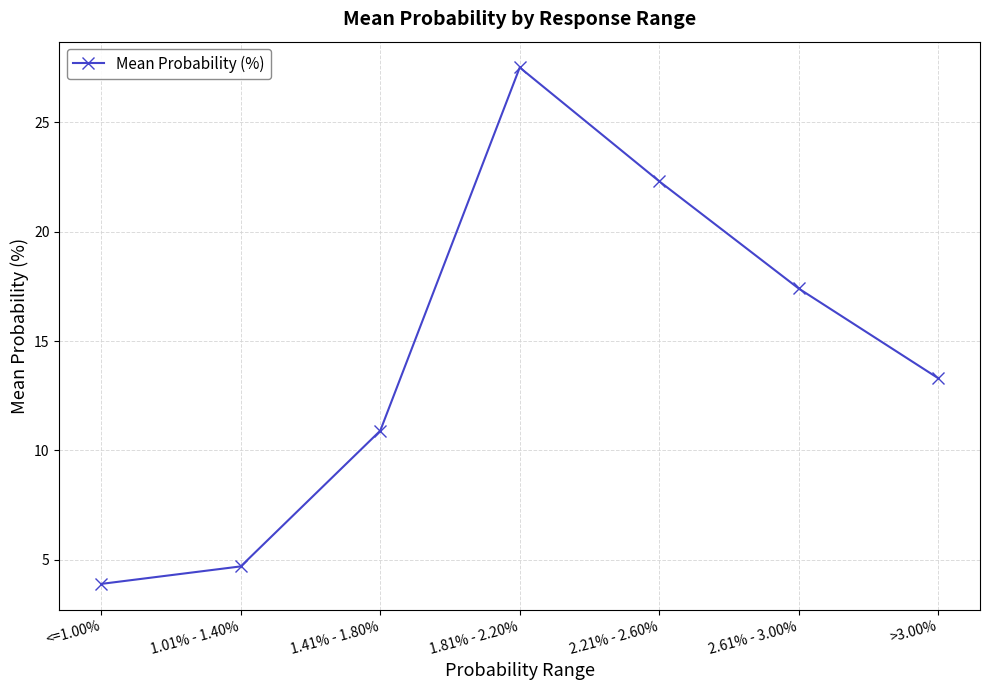

What is the difference between the values at 1.01% - 1.40% and 1.41% - 1.80%?

6.2